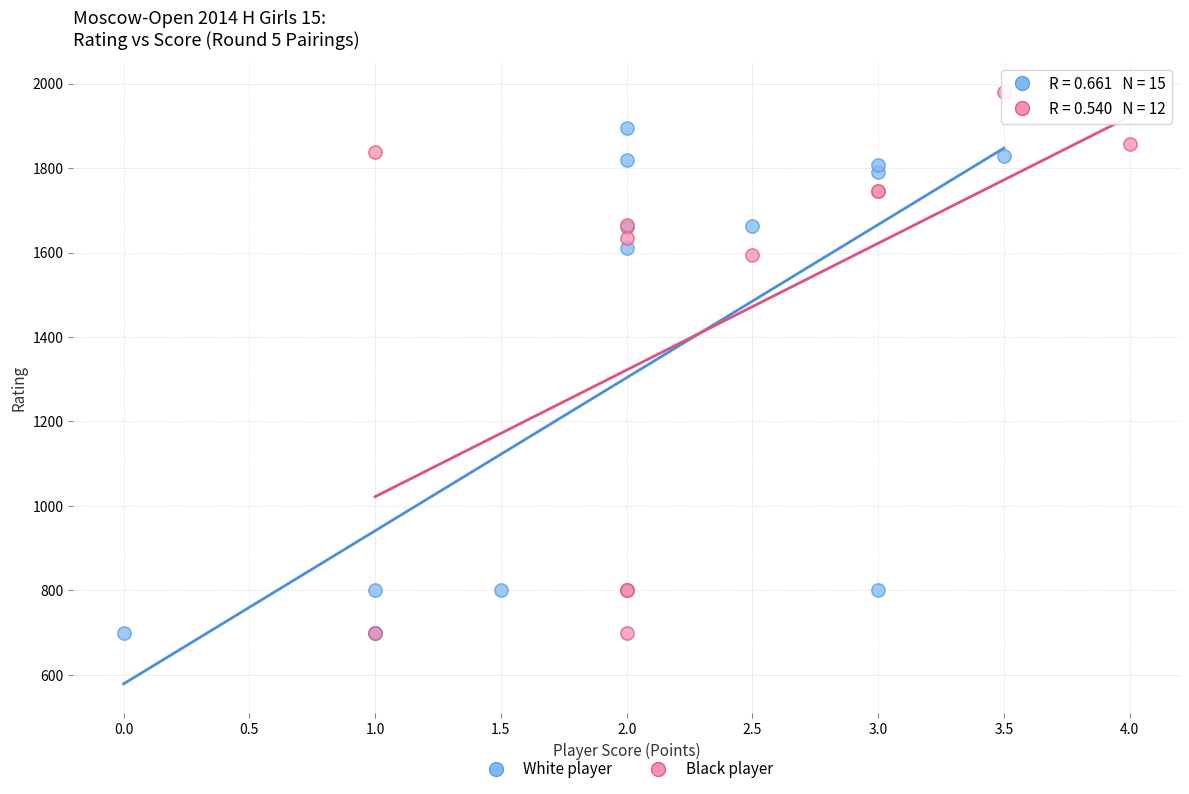

Which series has the largest Y range (max minus min)?

Black player